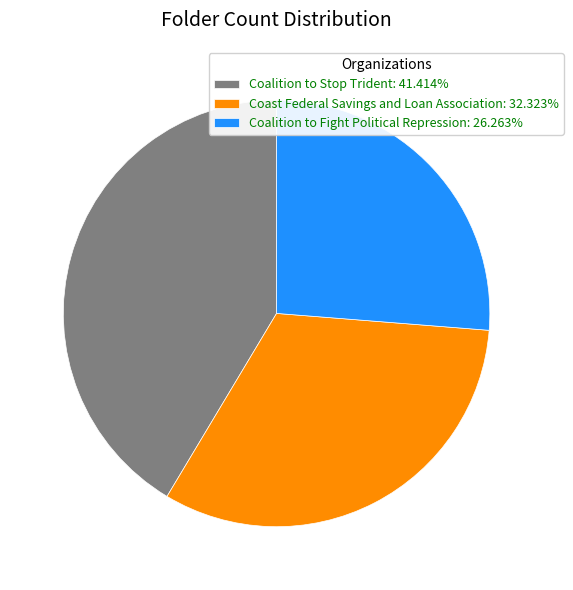

Combined, do Coalition to Fight Political Repression: 26.263% and Coalition to Stop Trident: 41.414% account for over 50%?

Yes